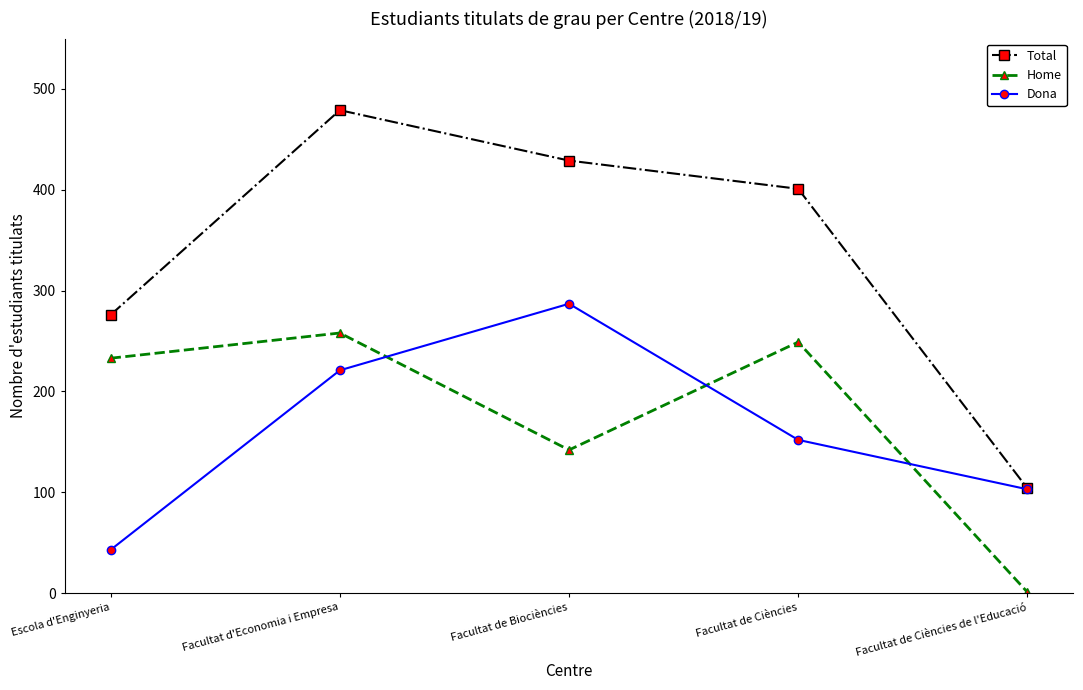

At which category does the chart reach its peak across all series?

Facultat d'Economia i Empresa